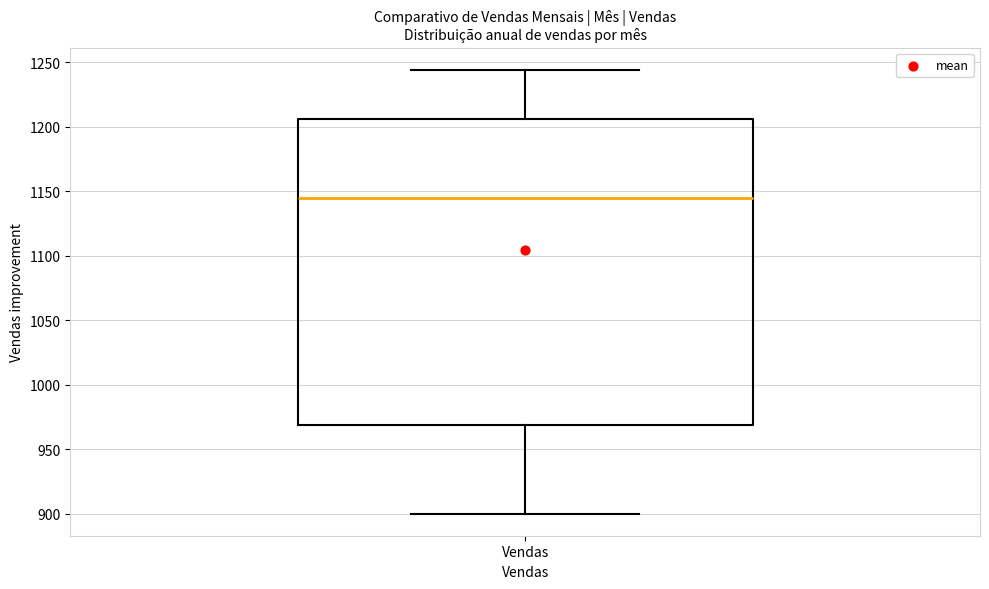

Transcribe this box plot: give where the median line is, the range the box spans, and where the two whiskers end, as read against the y-axis. The values are not printed on the chart, so give them approximately, as read against the axis.

median 1145, box 970 to 1205, whiskers 900 to 1245